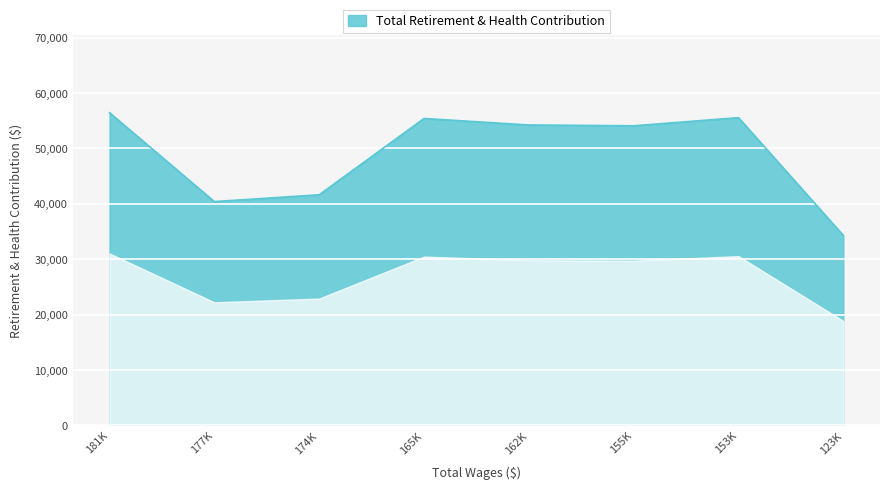

At which category does the data reach its first local valley?

177K